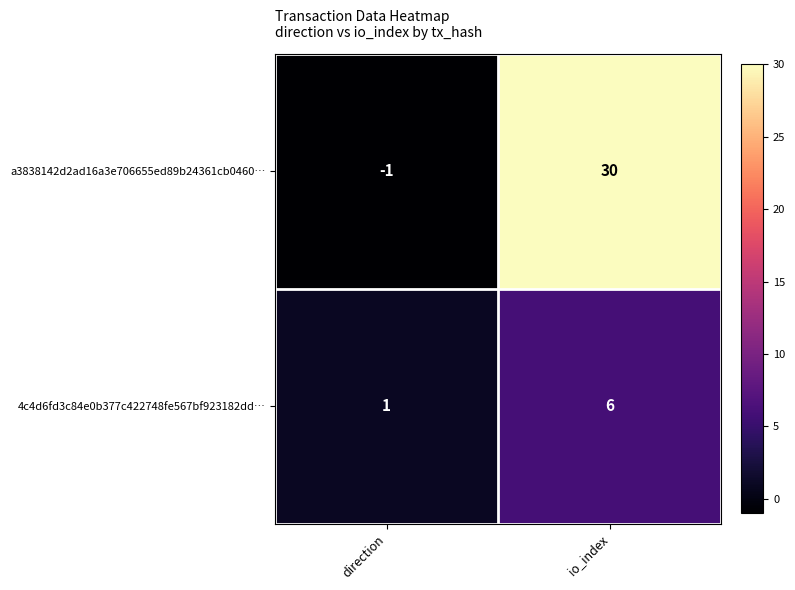

What is the greatest value displayed?

30